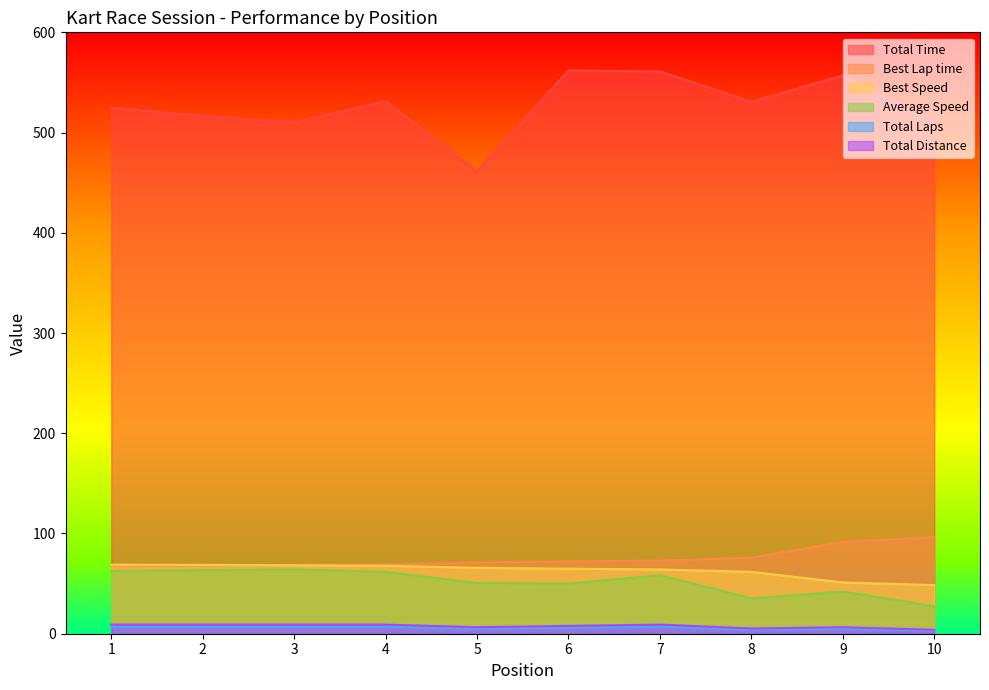

What is the sum of all Best Speed values?

629.6